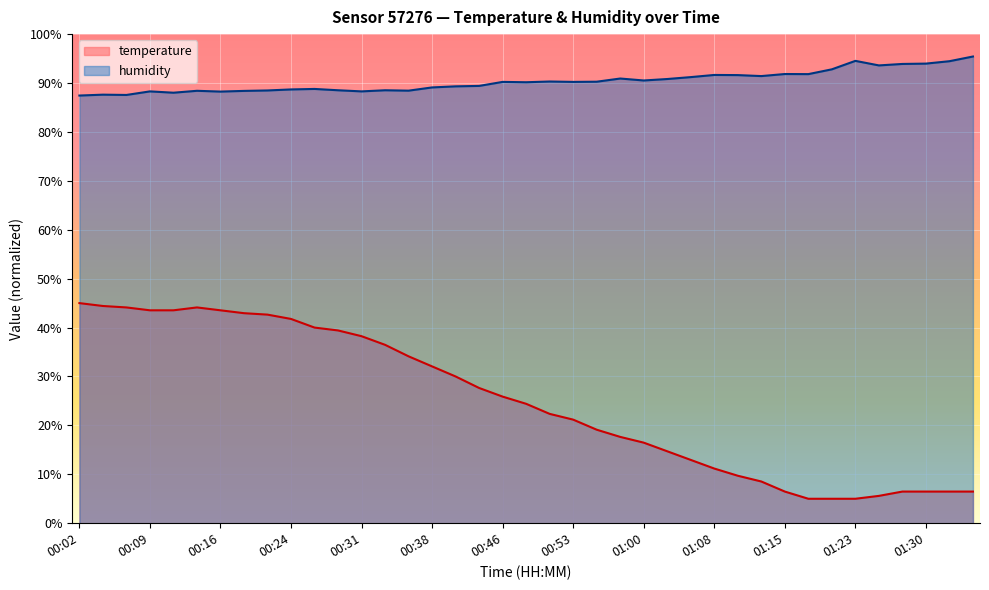

At which label is temperature closest to 25?

00:48